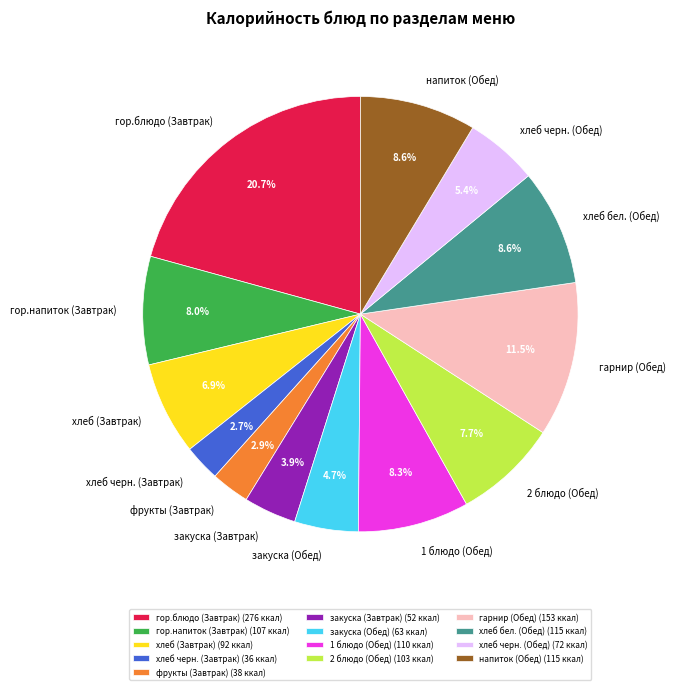

What is the largest slice in the pie chart?

гор.блюдо (Завтрак)